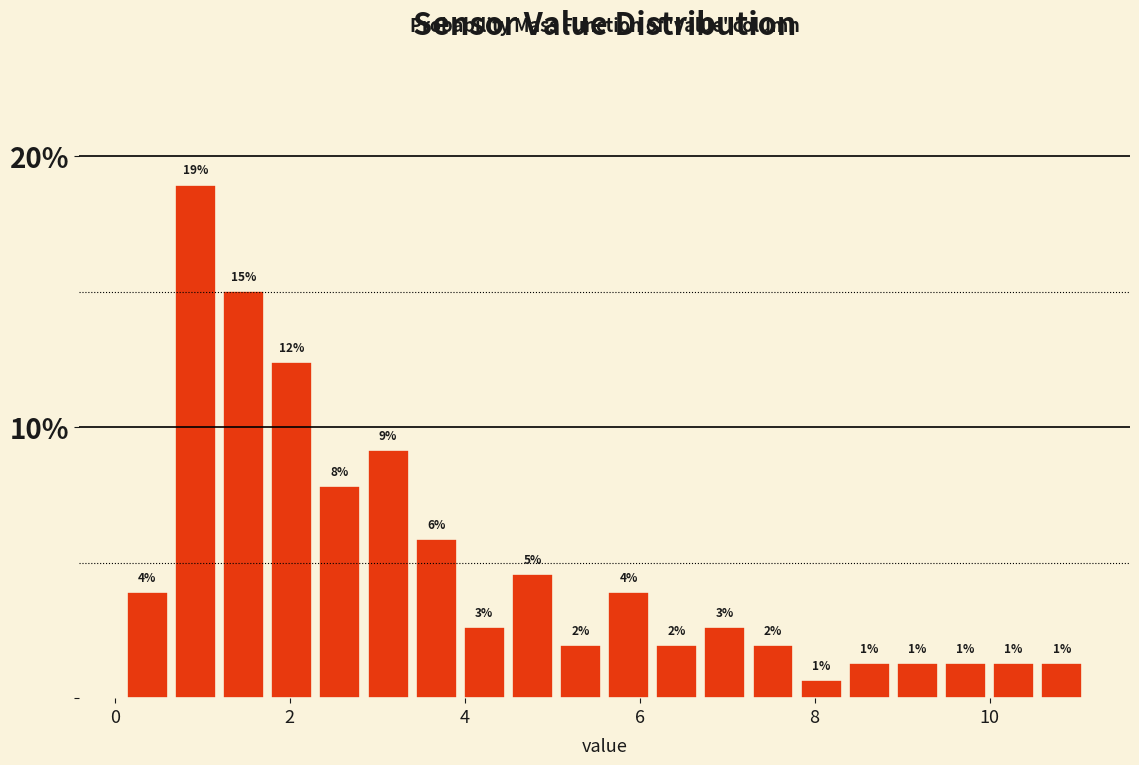

Around what value on the x-axis is the tallest bar? Give the approximate position of its centre, as read against the axis.

1.0